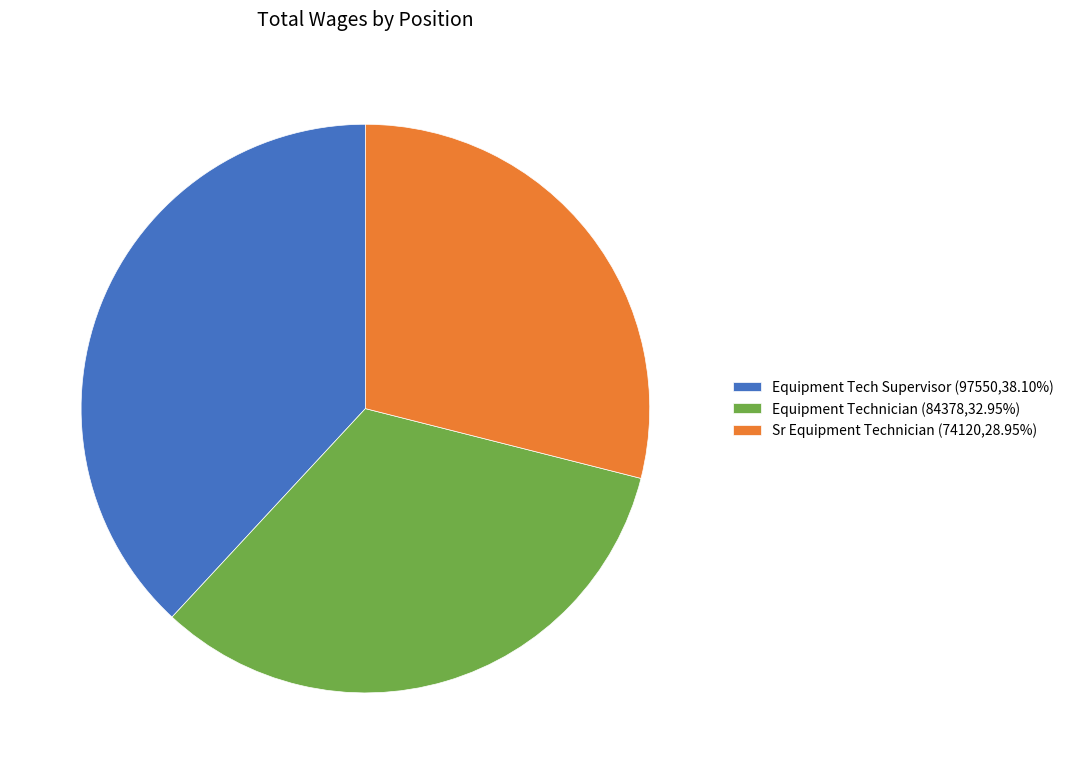

How many segments does this pie chart have?

3